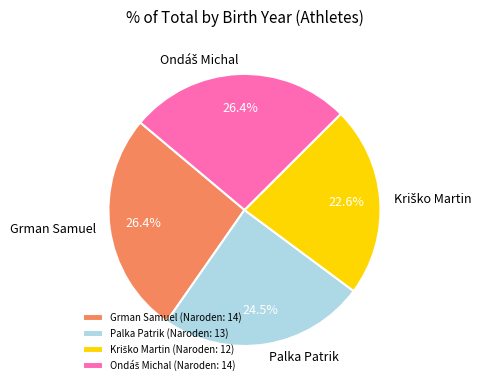

Is there any slice that represents more than half of the pie?

No